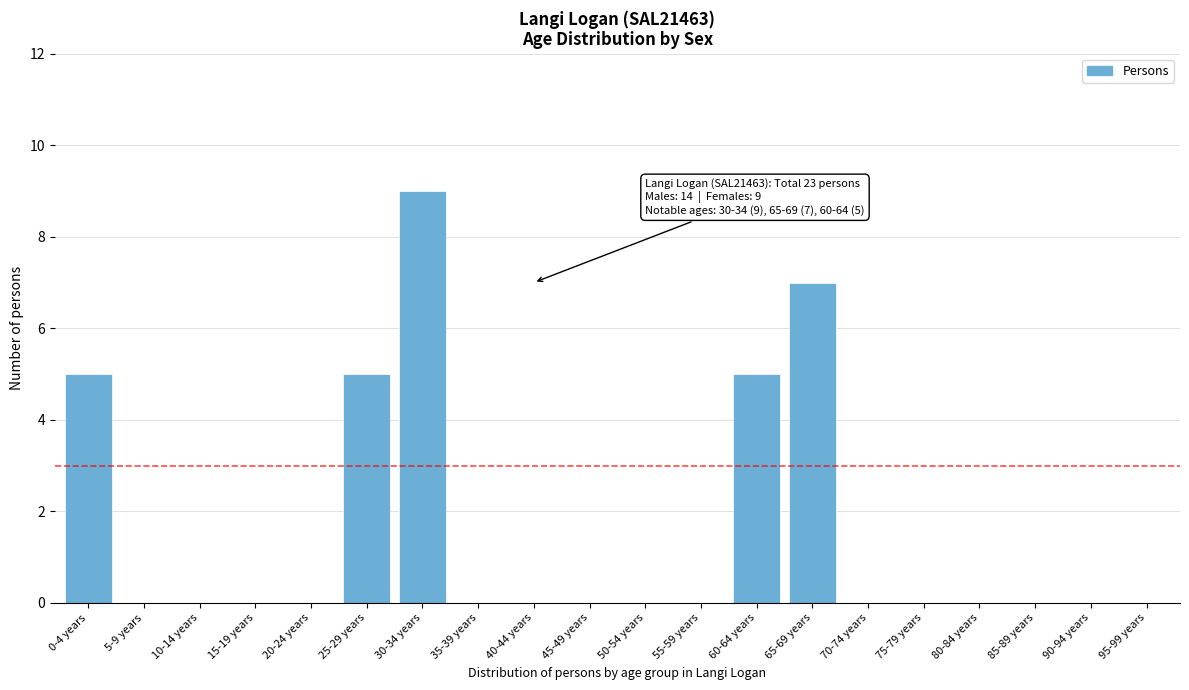

Reading right to left, what are all the values shown in this chart?

95-99 years=0	90-94 years=0	85-89 years=0	80-84 years=0	75-79 years=0	70-74 years=0	65-69 years=7	60-64 years=5	55-59 years=0	50-54 years=0	45-49 years=0	40-44 years=0	35-39 years=0	30-34 years=9	25-29 years=5	20-24 years=0	15-19 years=0	10-14 years=0	5-9 years=0	0-4 years=5